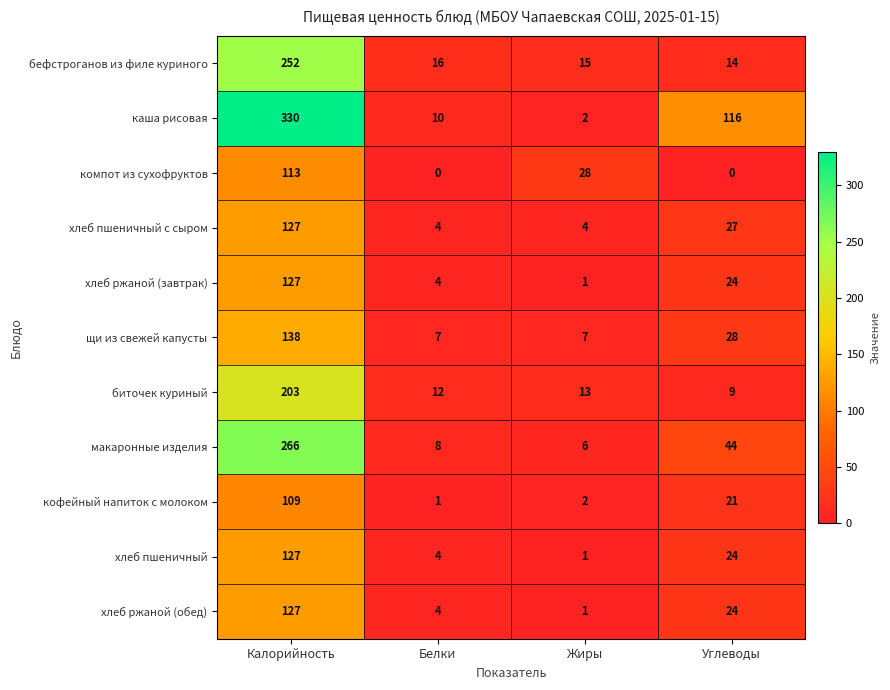

What is the maximum value shown in the chart?

330